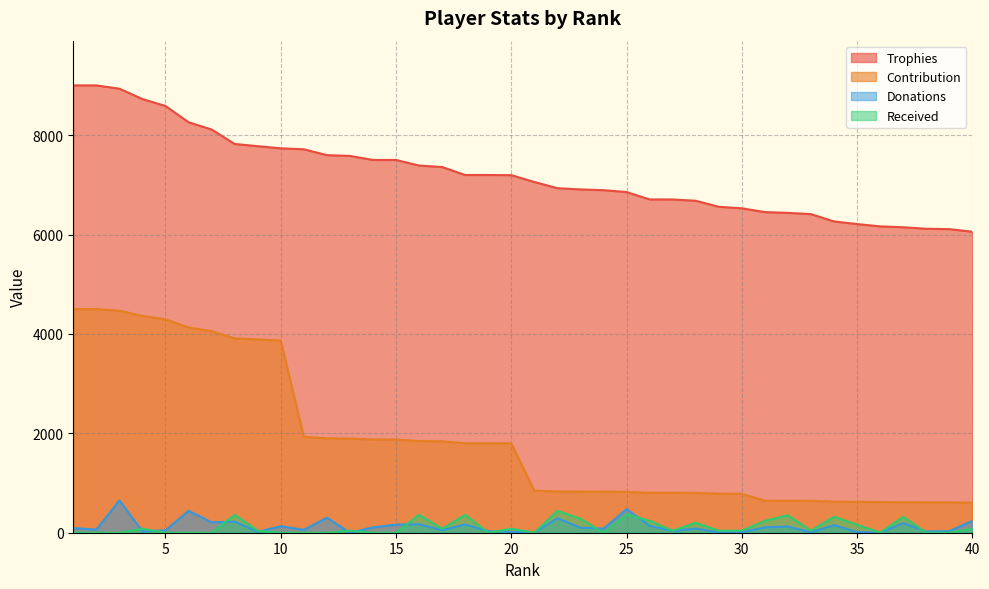

Is it true that Received equals 119 at 40?

False